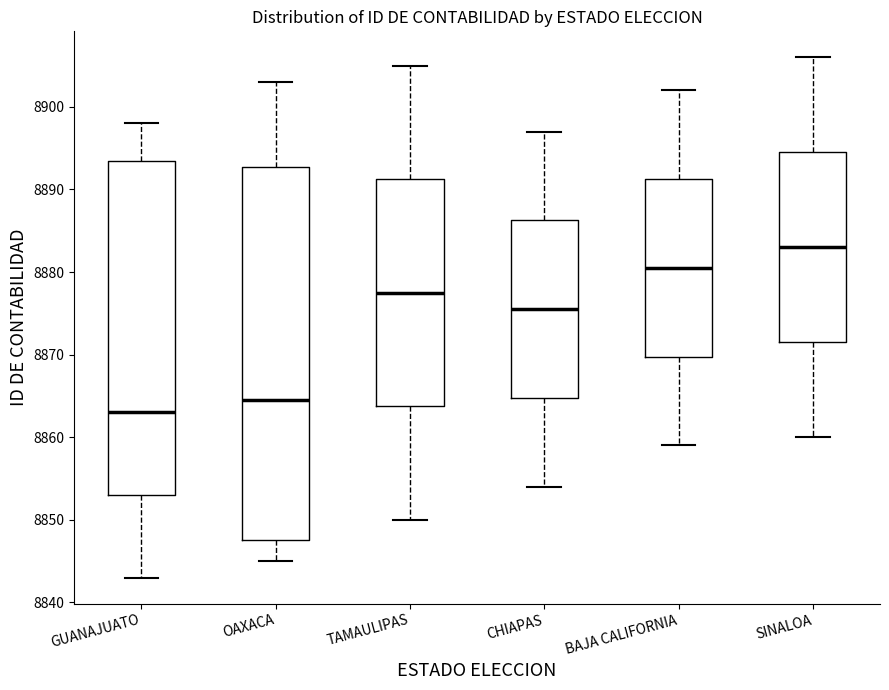

Where does the median line of the box for OAXACA sit on the y-axis? The values are not printed on the chart, so give them approximately, as read against the axis.

8865